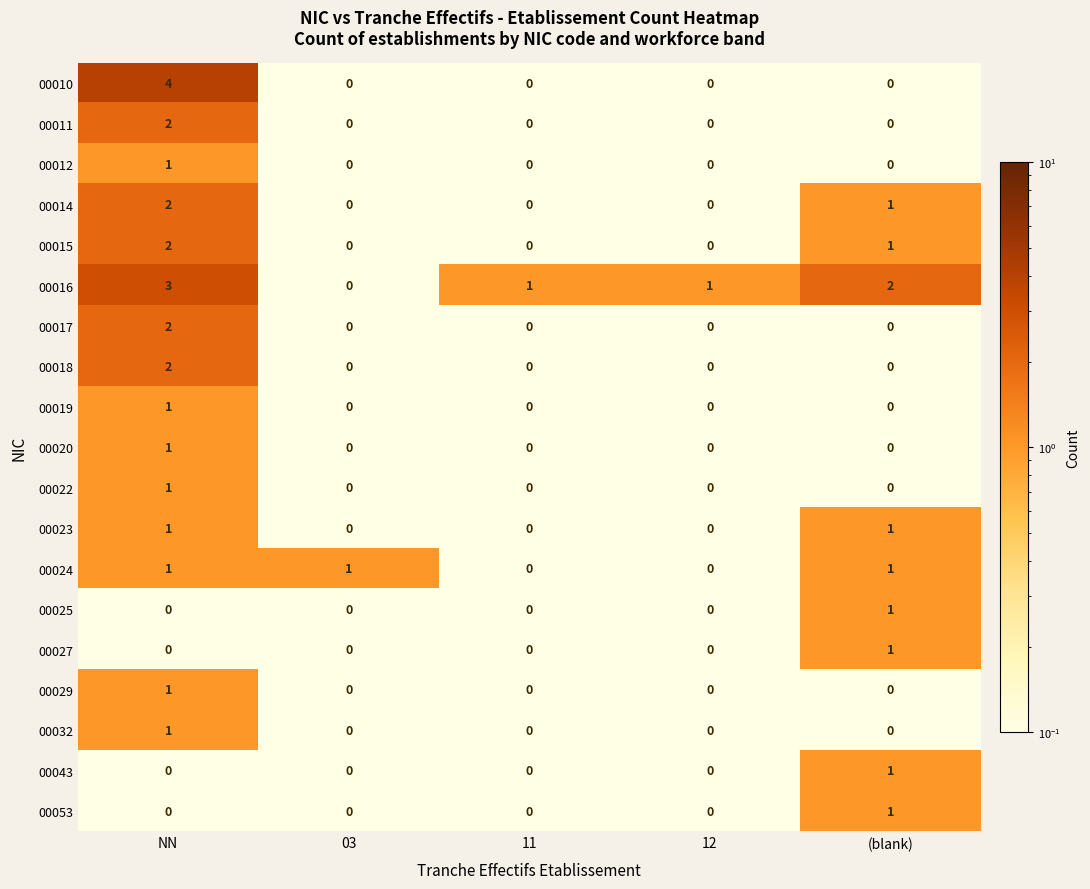

How many 00010 values are between 0 and 1?

4